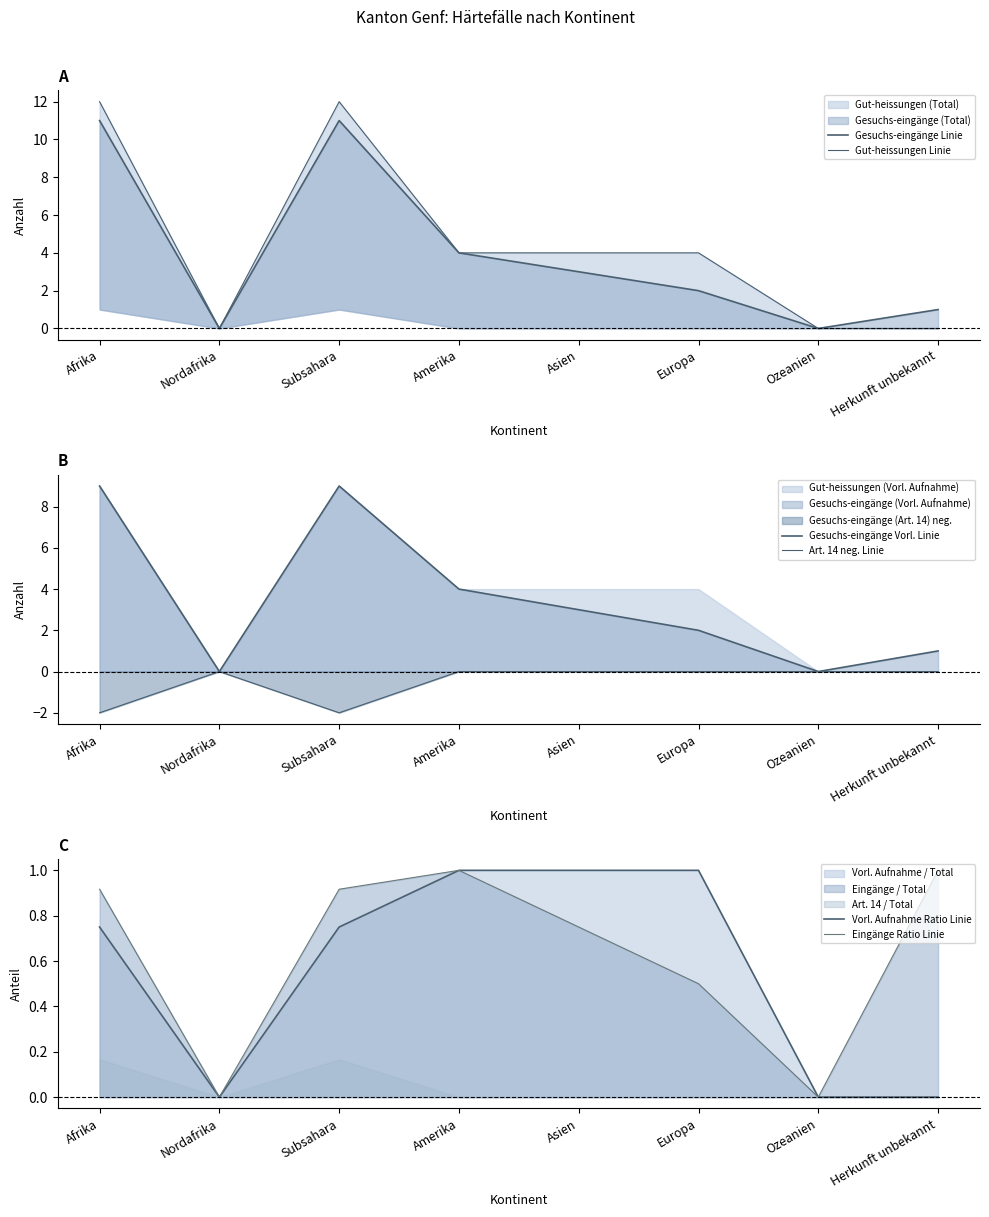

At how many categories does at least one series exceed 5?

2